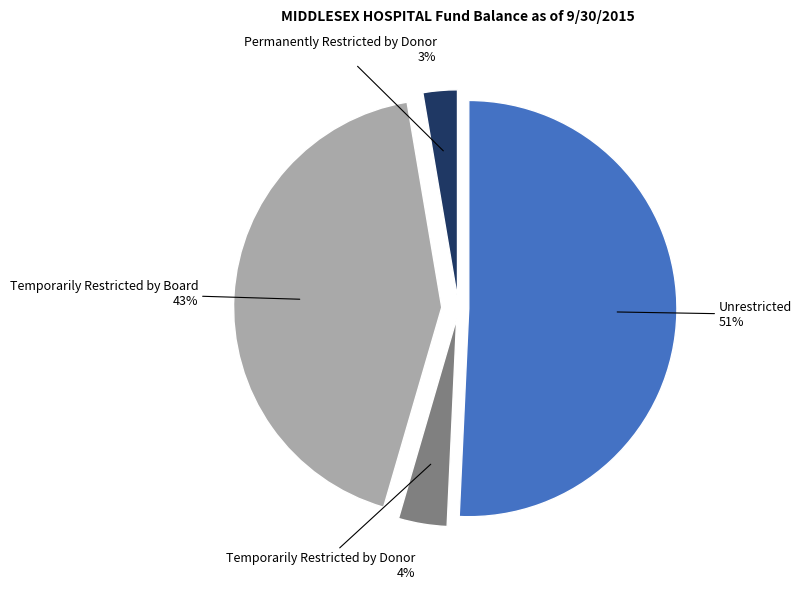

To the nearest percent, what percentage of the pie is Temporarily Restricted by Donor?

4%